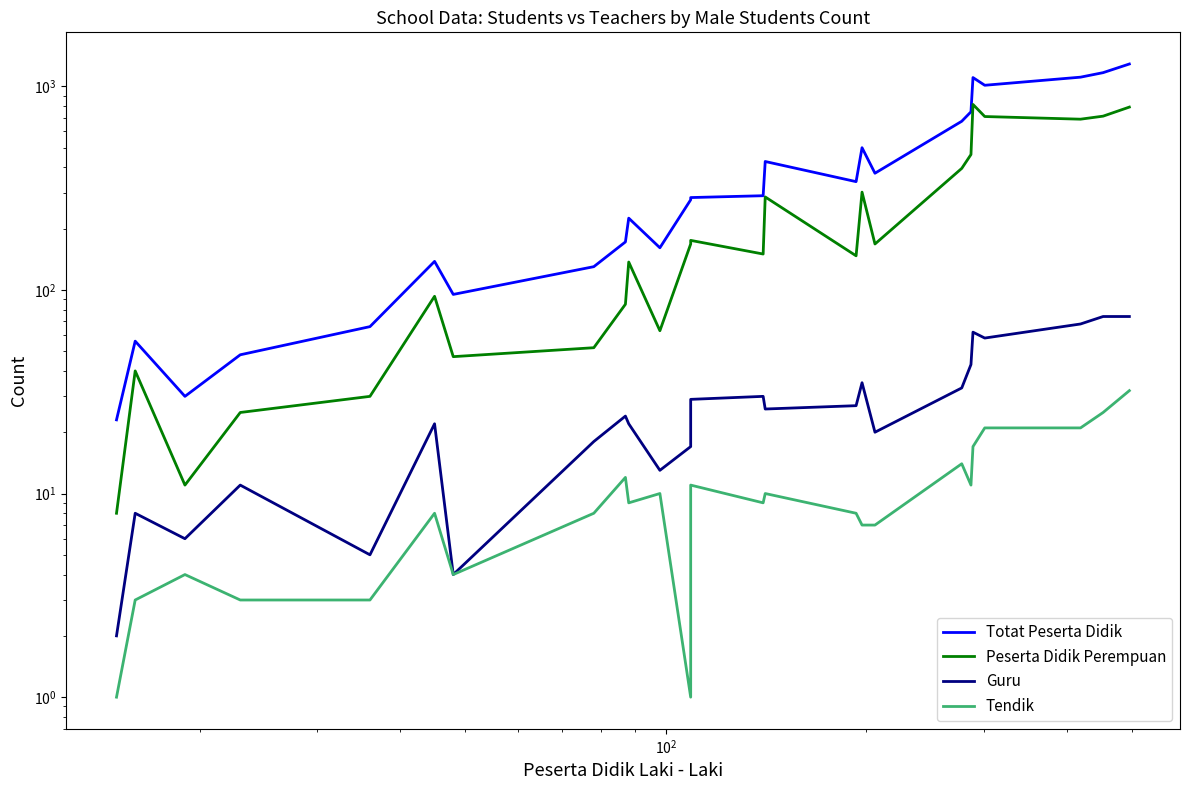

Is this an area chart (filled region under the line)?

No